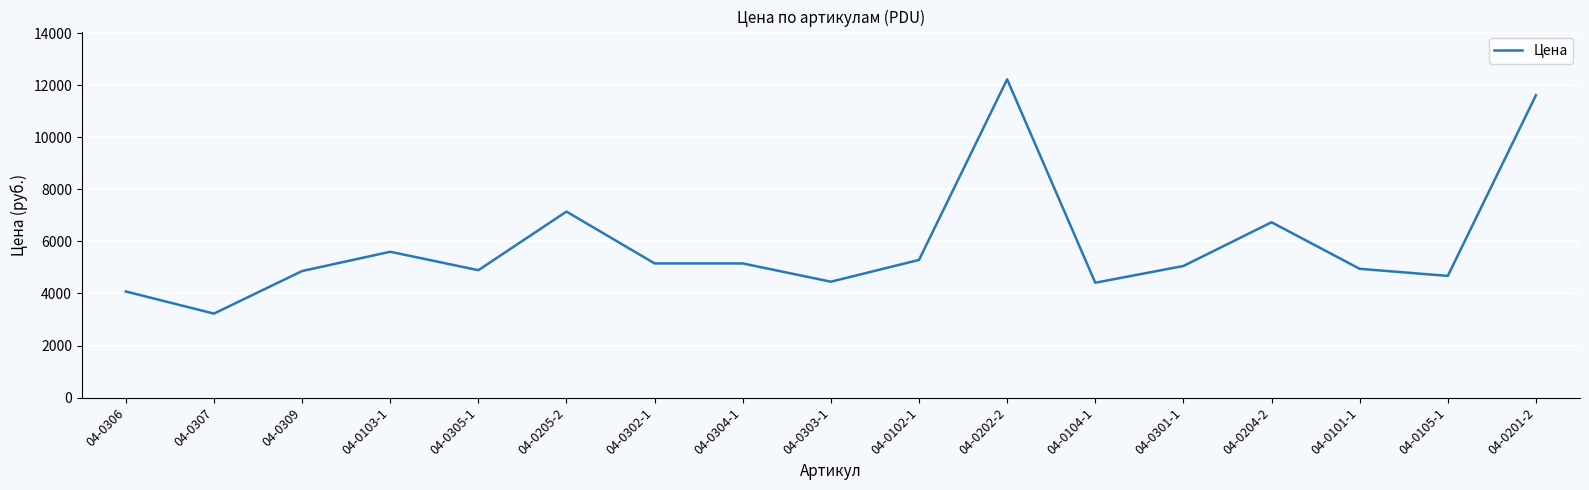

Which has a higher value, 04-0306 or 04-0309?

04-0309